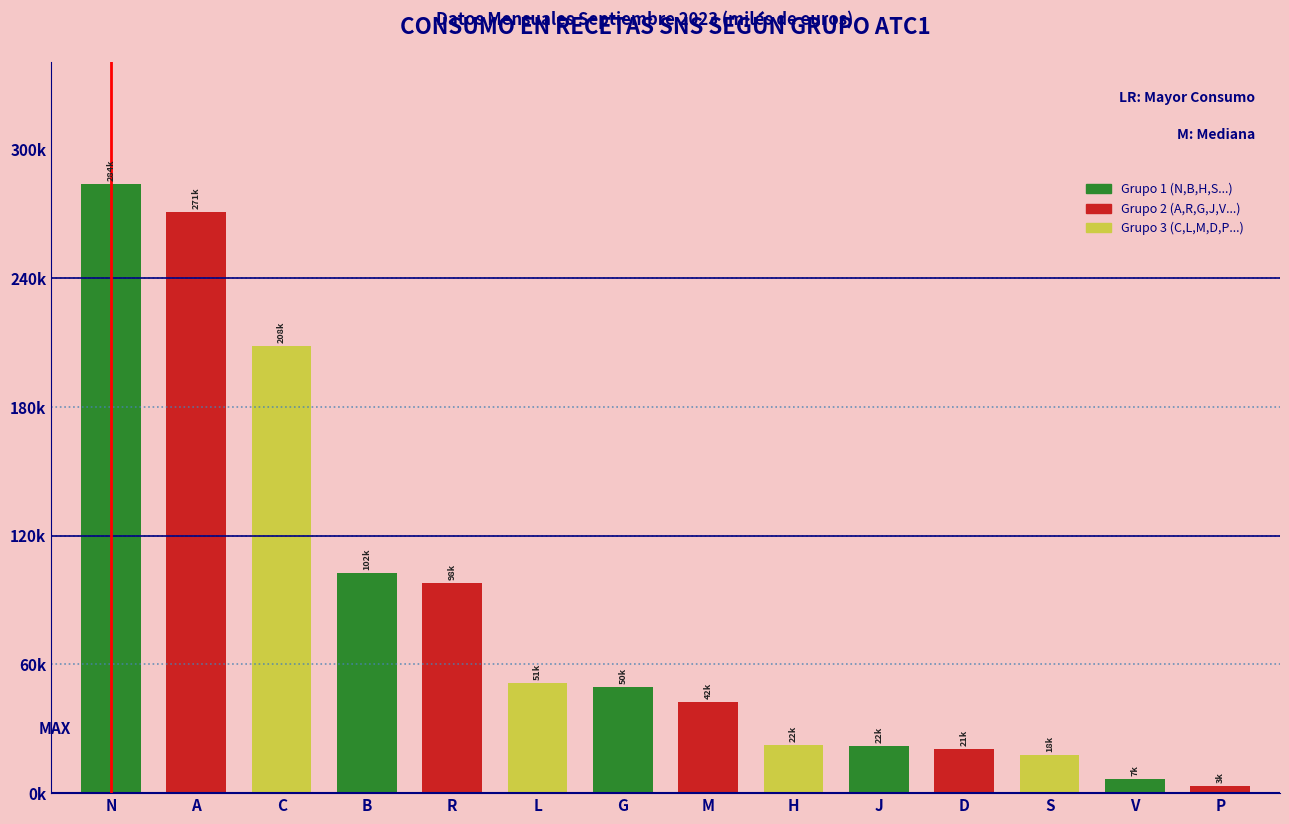

Does the chart contain any negative values?

No